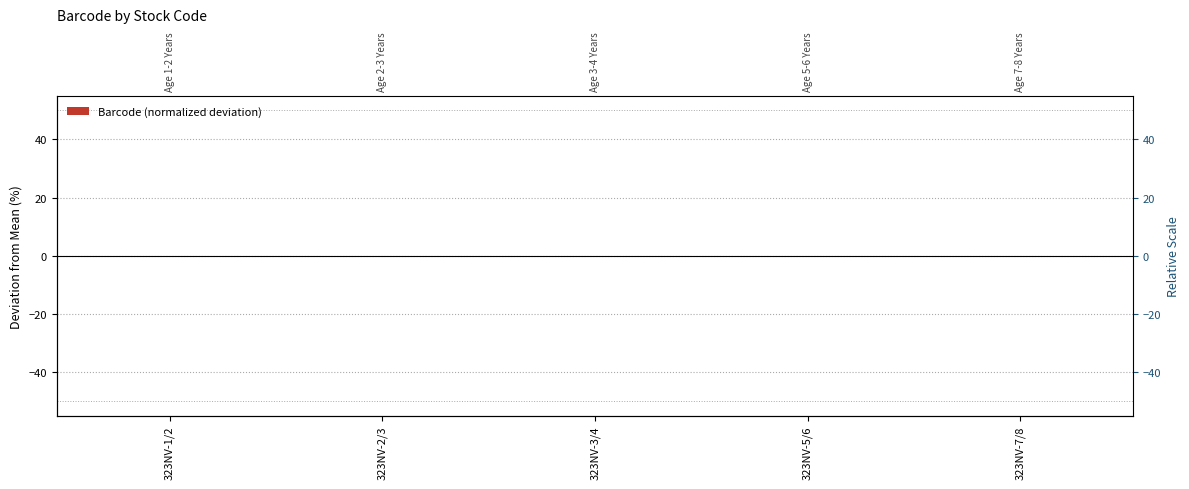

Which label corresponds to the largest value in the chart?

323NV-7/8